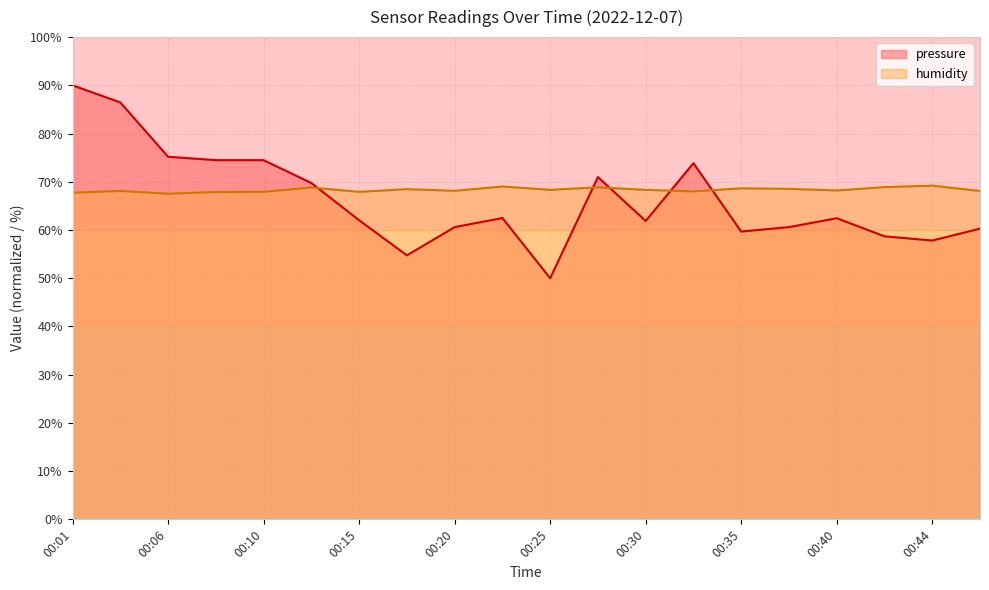

Reading left to right, what are all the values shown in this chart?

pressure: 90.0	86.5	75.2	74.5	74.5	69.7	62.0	54.7	60.6	62.5	50.0	71.0	61.9	73.9	59.7	60.6	62.4	58.7	57.8	60.3
humidity: 67.7	68.1	67.5	67.9	67.9	68.8	67.9	68.5	68.1	69.0	68.3	68.8	68.3	68.0	68.6	68.5	68.2	68.9	69.2	68.1